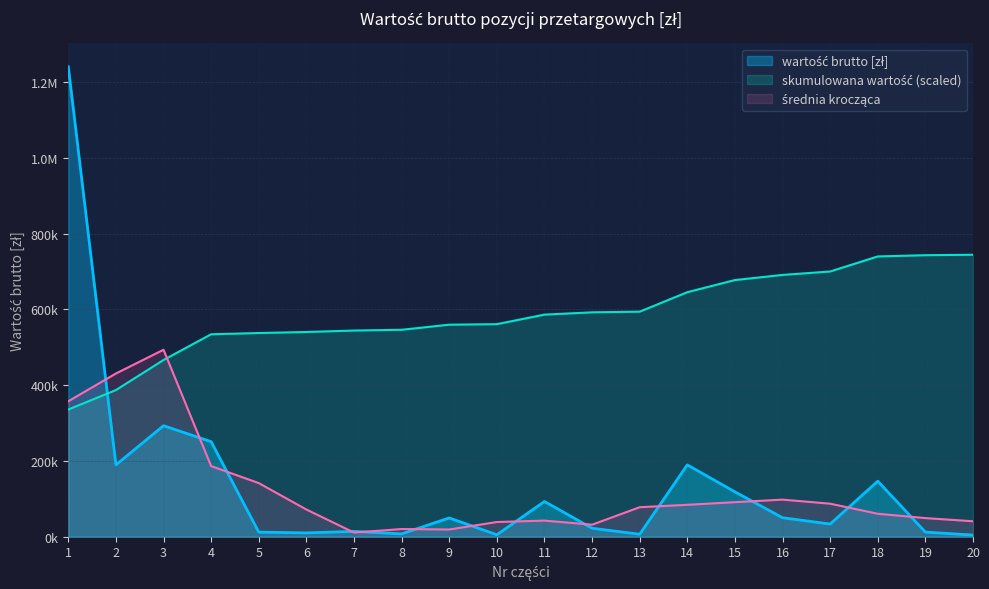

Approximately how many times larger is the value at 15 compared to 5?

9.7